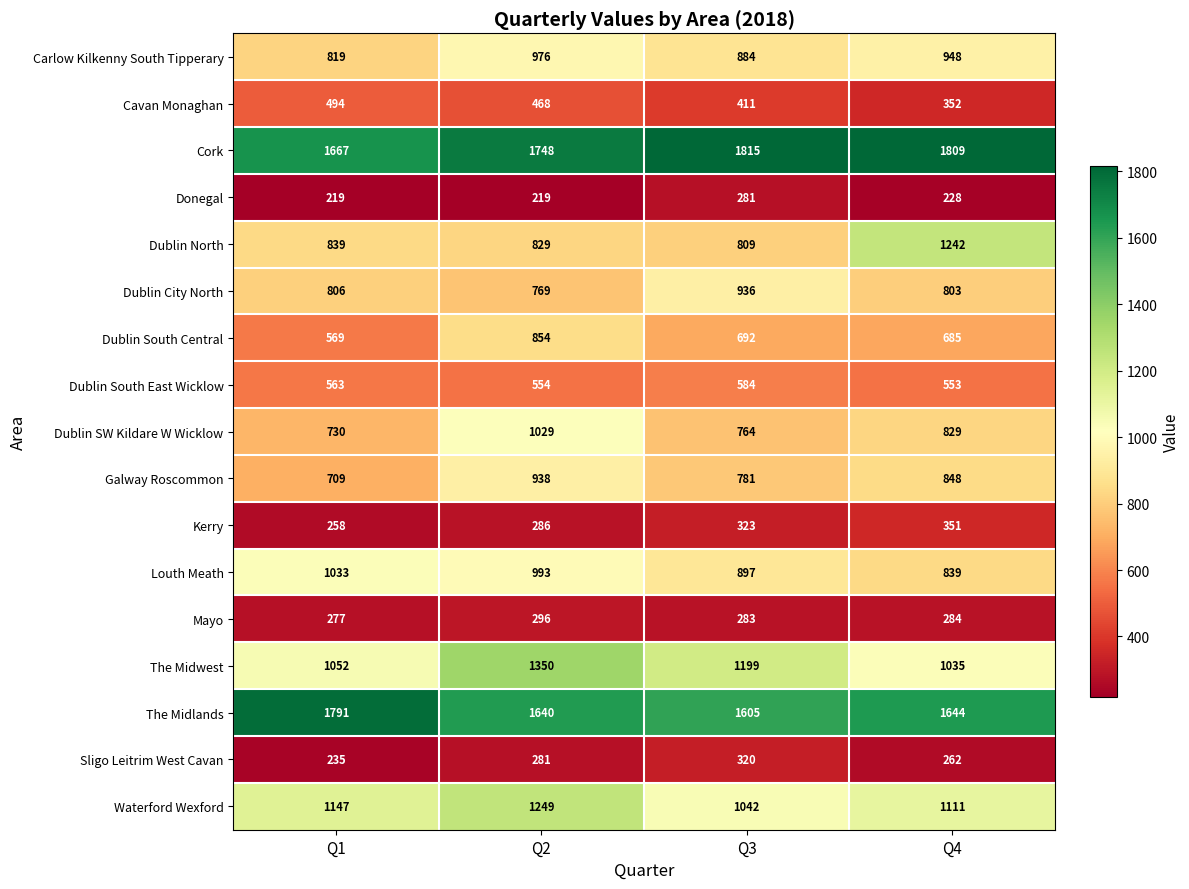

At how many categories does at least one series exceed 1658?

4